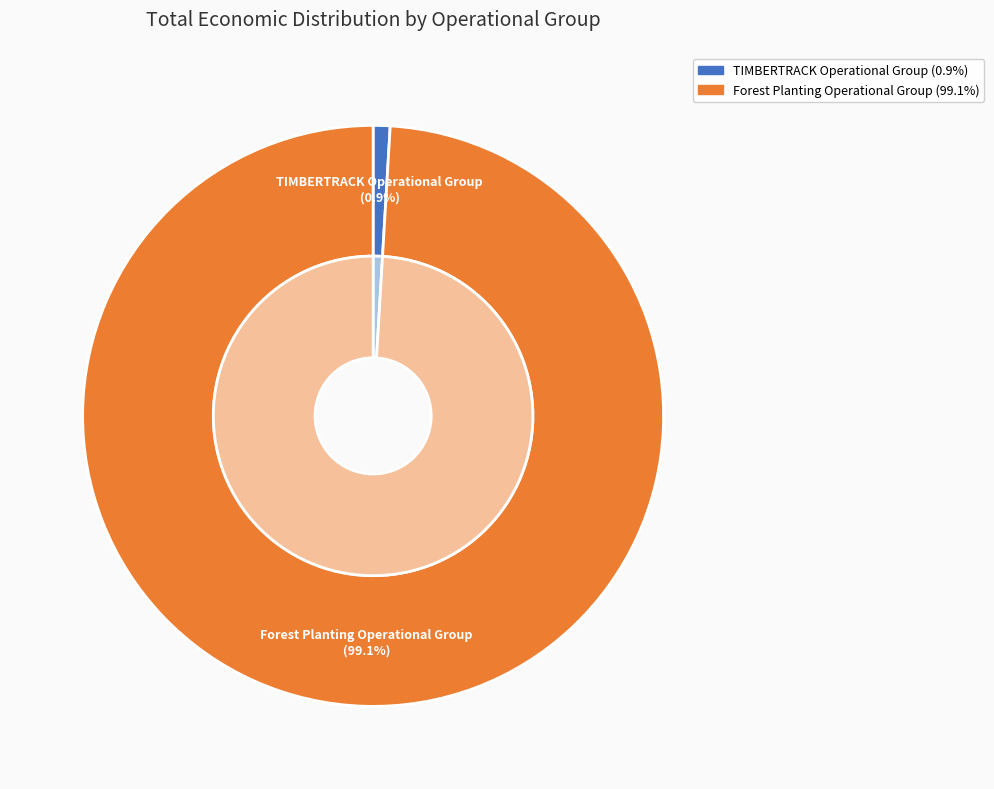

Approximately how many times larger is the value at Forest Planting Operational Group compared to TIMBERTRACK Operational Group?

105.4